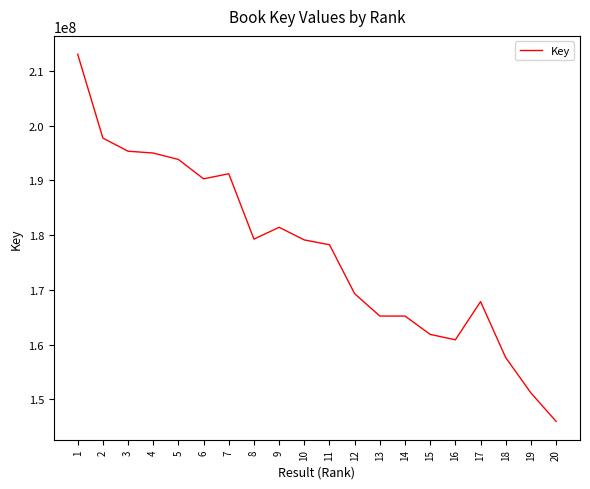

What is the approximate value at 1?

213085333